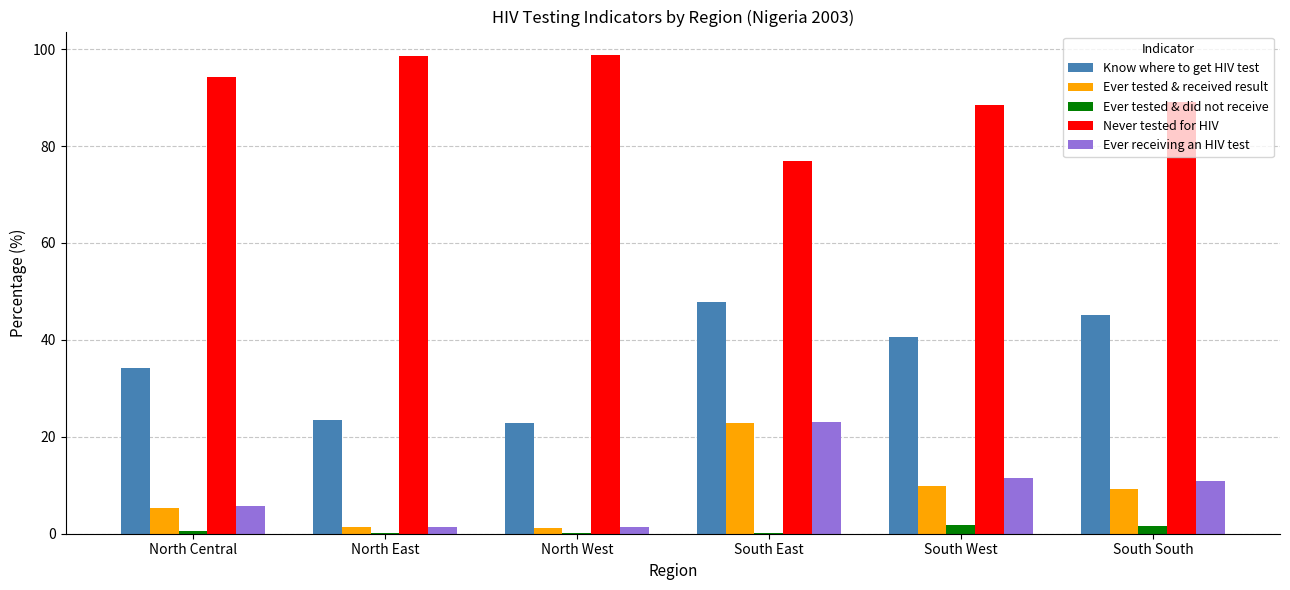

The value of Know where to get HIV test at South South is 45.2. True or false?

True